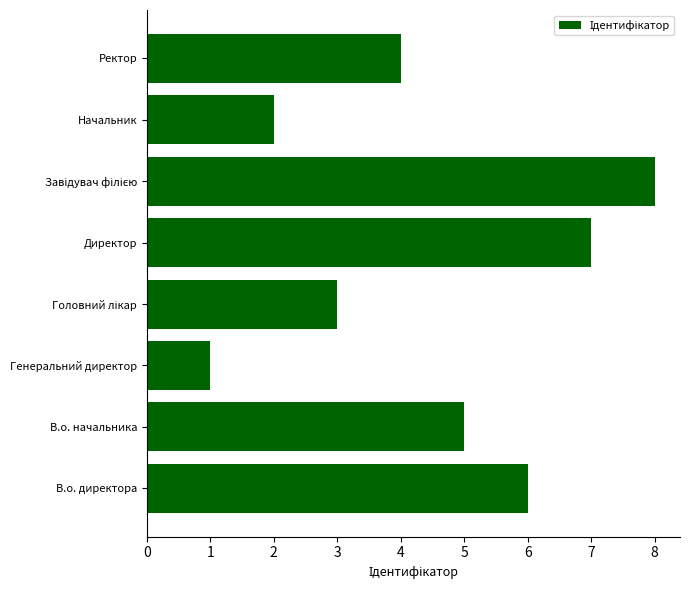

Which has a higher value, В.о. начальника or Ректор?

В.о. начальника